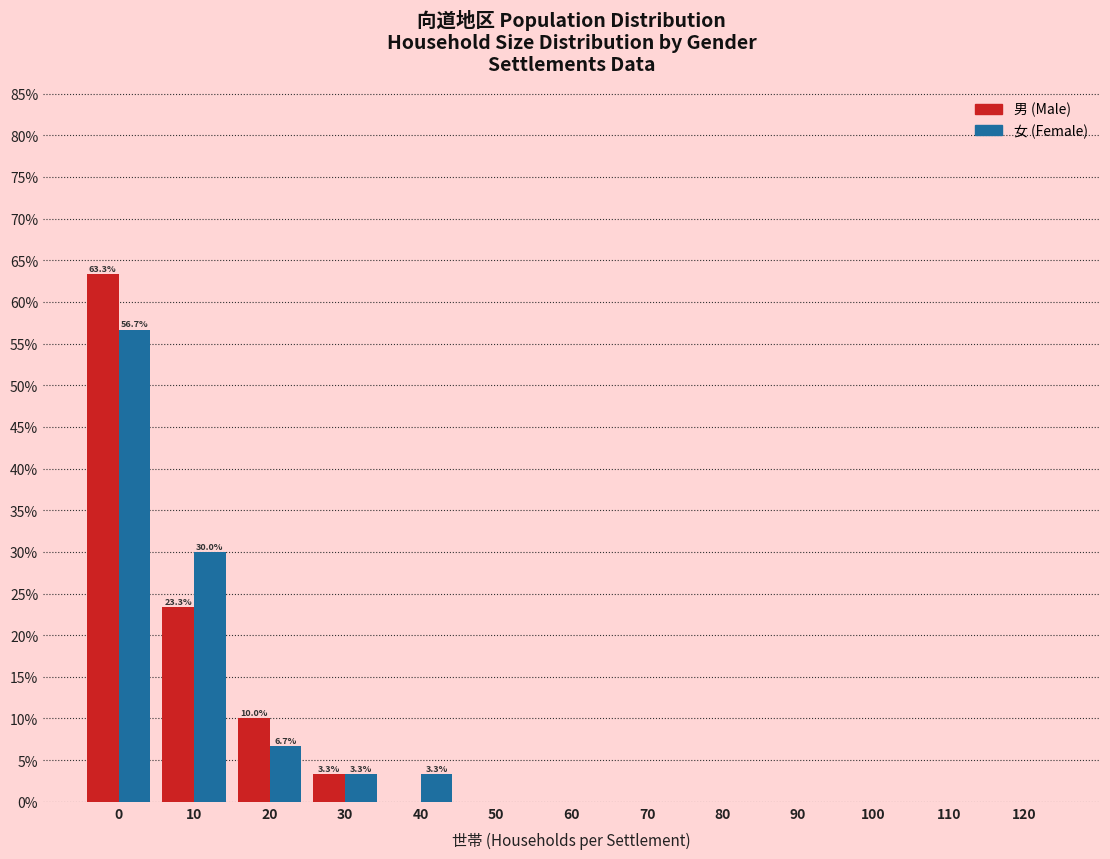

Reading left to right, what are all the values shown in this chart?

男 (Male): 0=63.3	10=23.3	20=10.0	30=3.3	40=0.0	50=0.0	60=0.0	70=0.0	80=0.0	90=0.0	100=0.0	110=0.0	120=0.0
女 (Female): 0=56.7	10=30.0	20=6.7	30=3.3	40=3.3	50=0.0	60=0.0	70=0.0	80=0.0	90=0.0	100=0.0	110=0.0	120=0.0